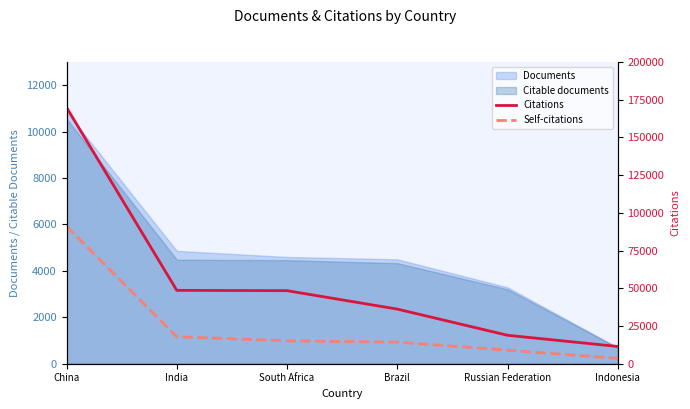

How many values in the Citations series exceed 48429?

2